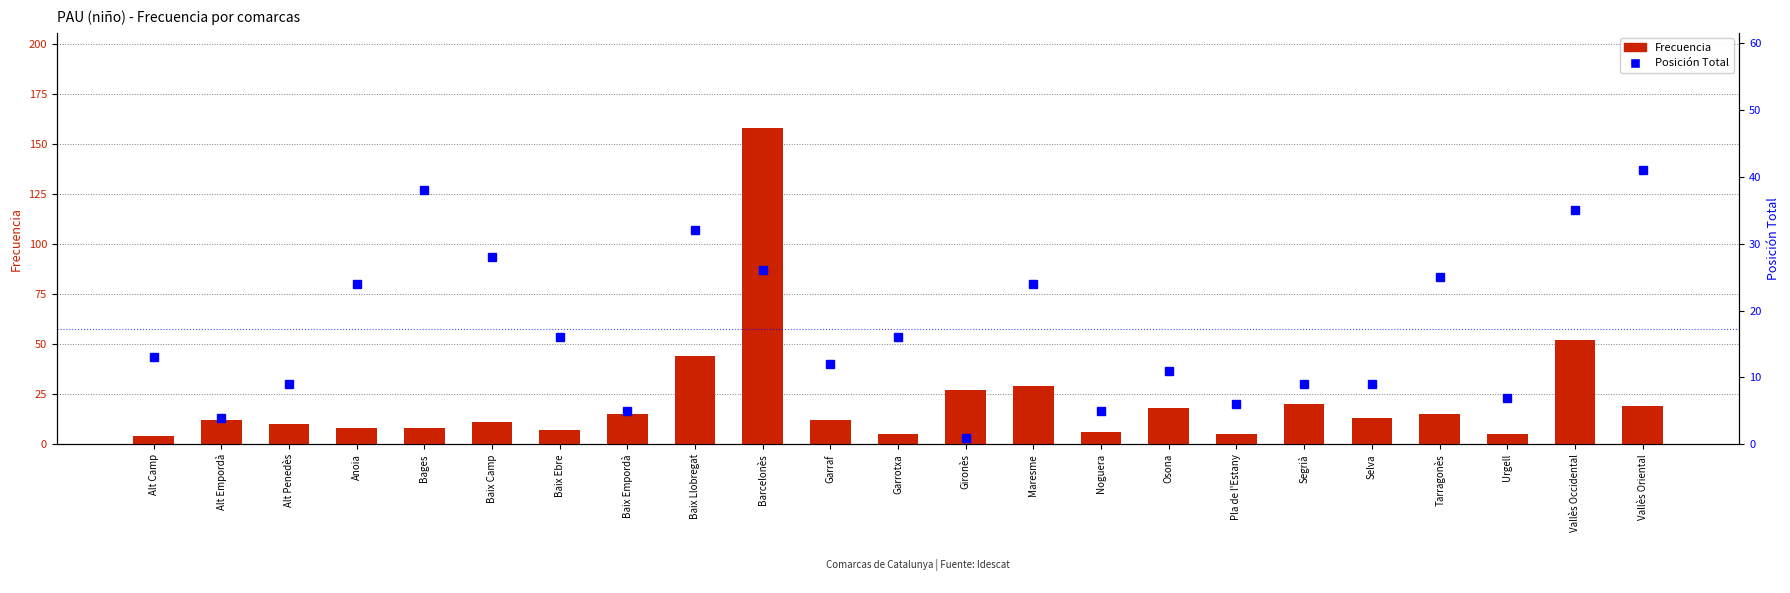

What is the difference between the Frecuencia values at Selva and Vallès Oriental?

6